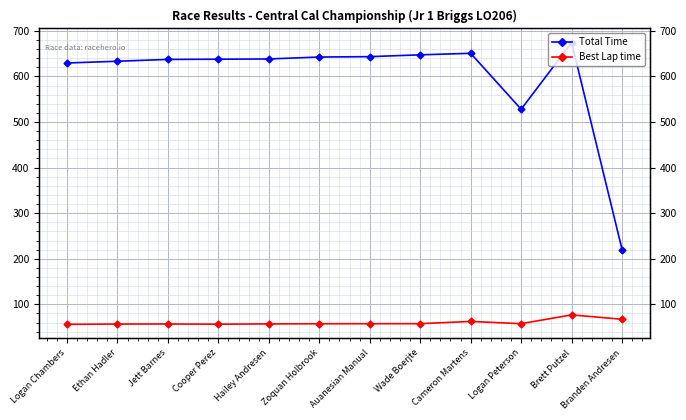

What position from the left is Auanesian Manual?

7